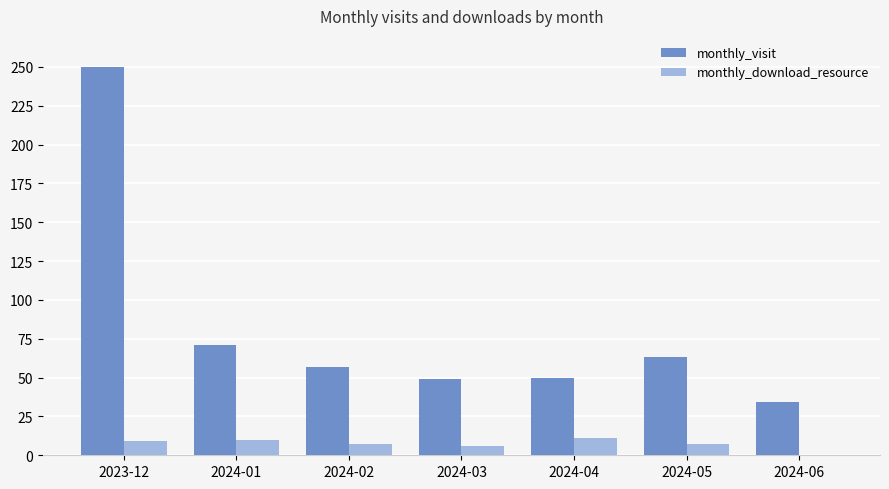

Which series has the largest total across all categories?

monthly_visit